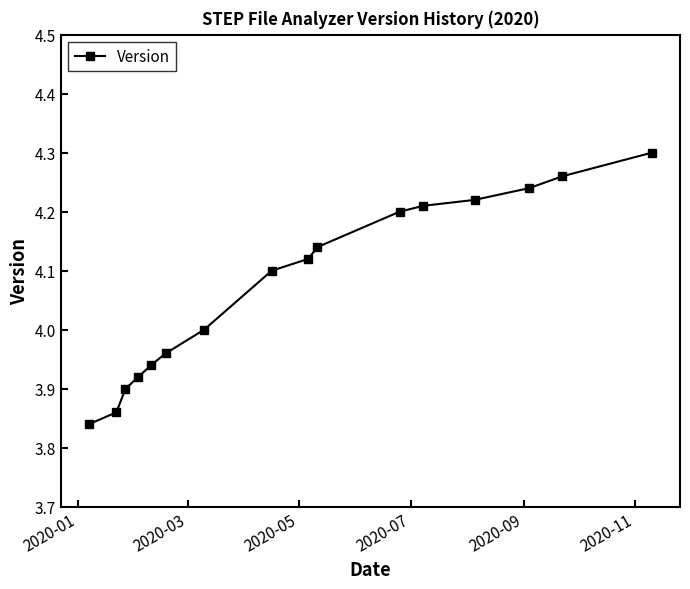

What is the difference between the second highest and second lowest values?

0.4